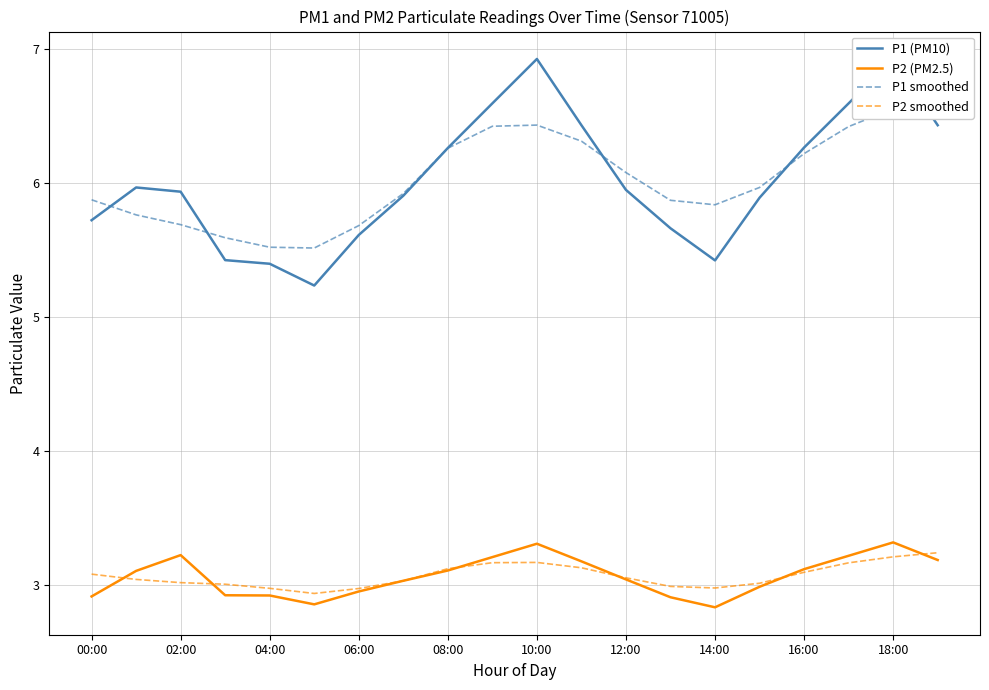

What is the minimum value for P2 (PM2.5)?

2.8